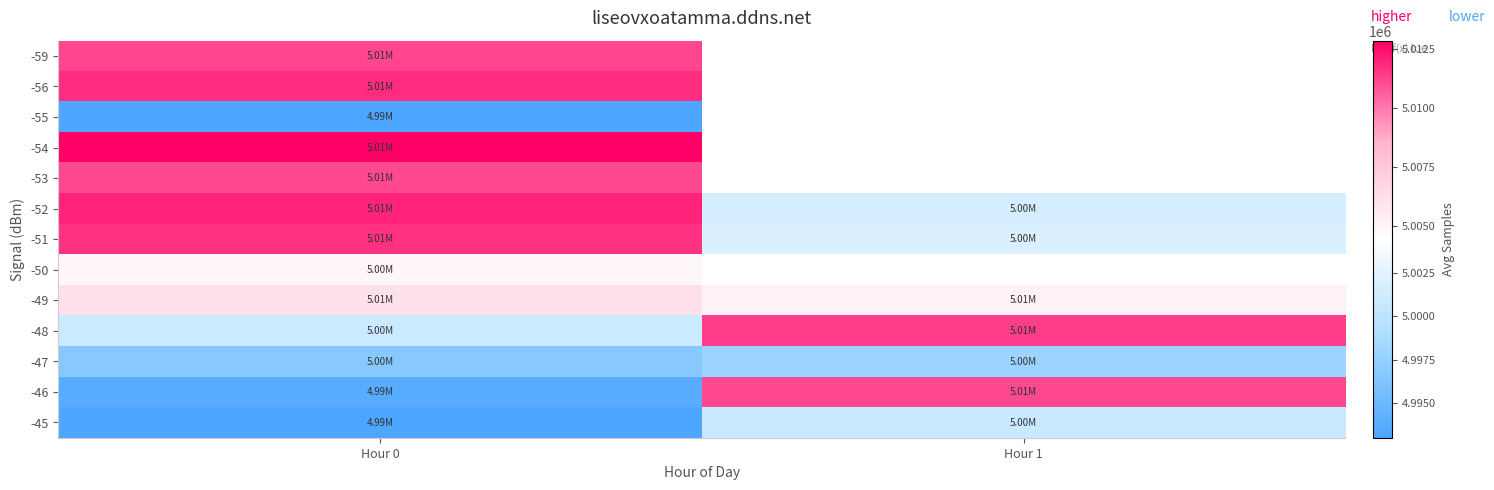

At which category is the sum across all series the highest?

Hour 0